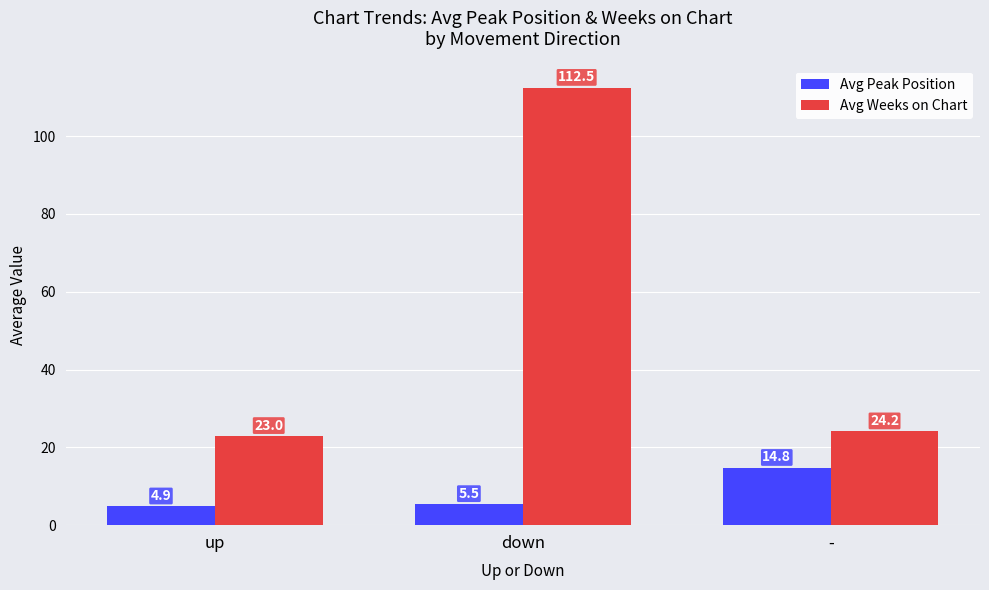

True or false: Avg Peak Position has a value of 5.5 at down.

True